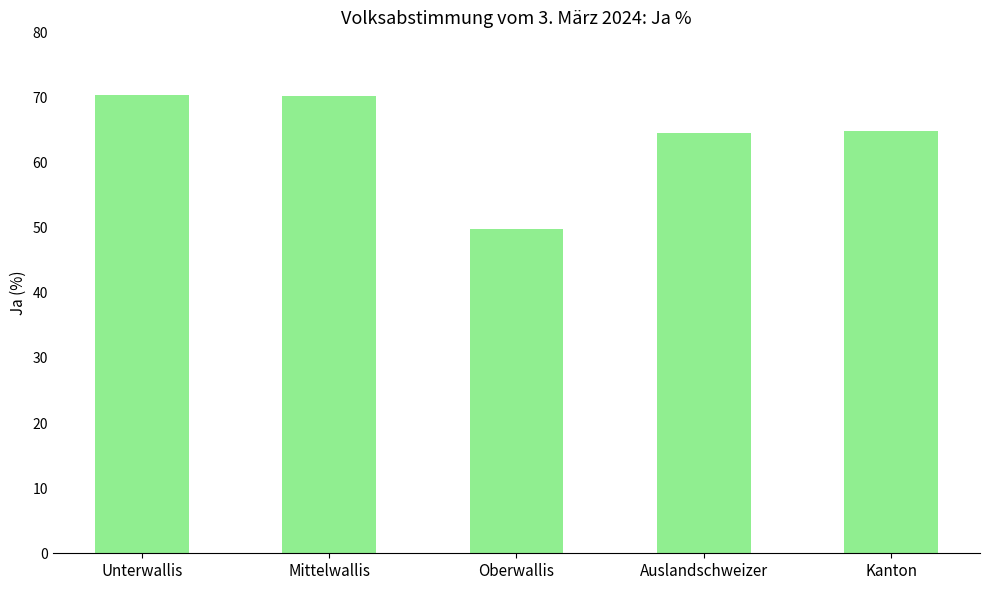

What is the value of the 5th bar from the left?

64.8